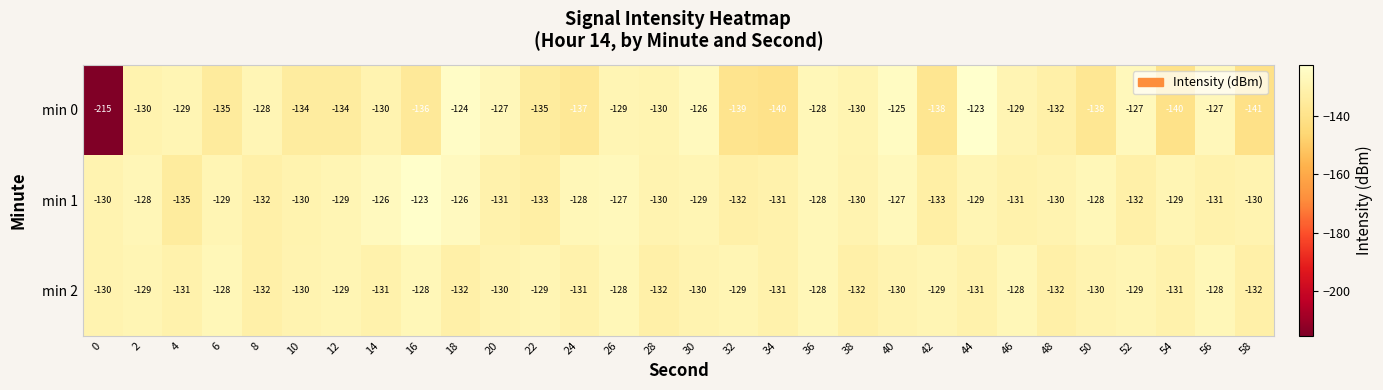

What is the difference between the second highest and minimum values in the min 0 series?

91